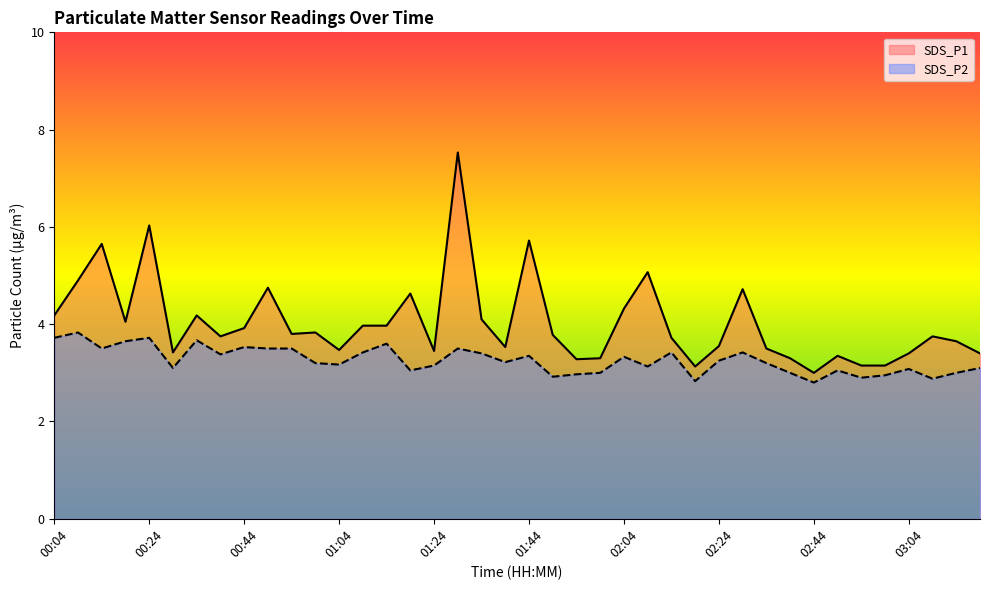

What is the label of the 40th point from the right?

00:04